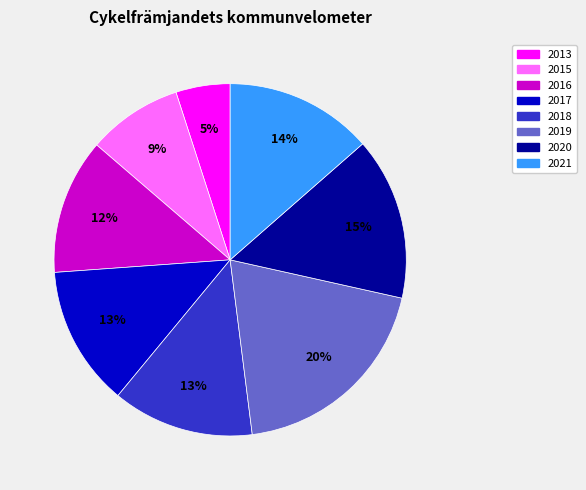

Is it true that 2015 is 1% of the pie?

False